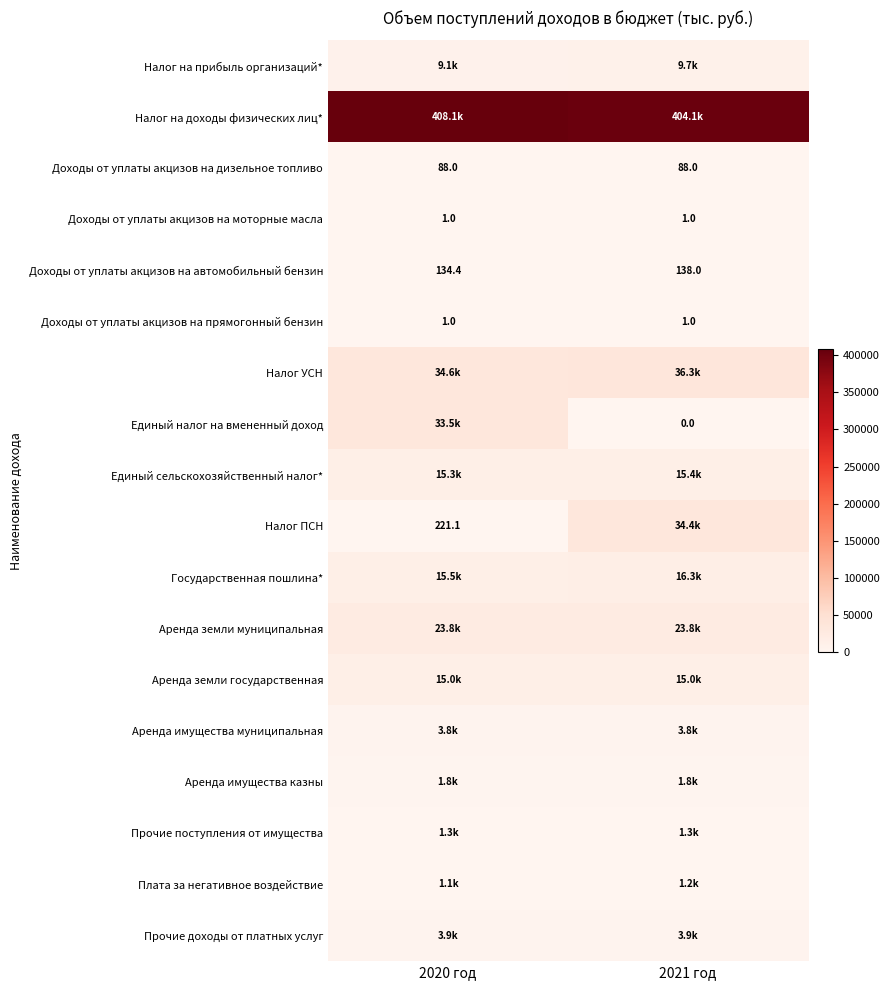

Read the Доходы от уплаты акцизов на прямогонный бензин value at 2021 год.

1.0